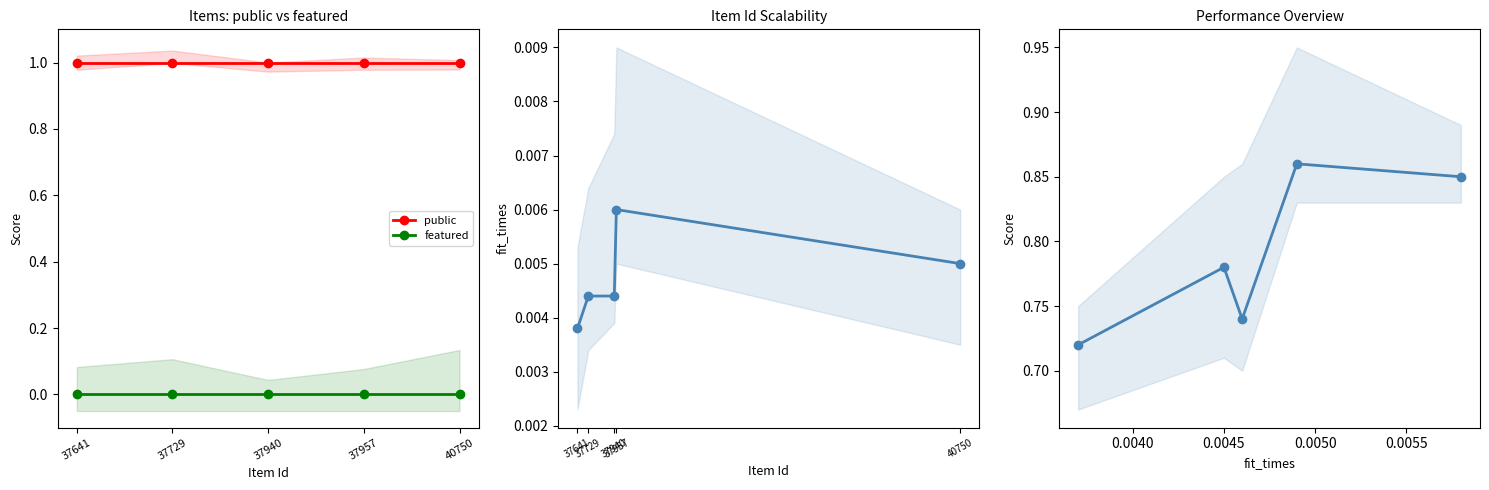

Which has a higher value, 40750 or 37957?

40750